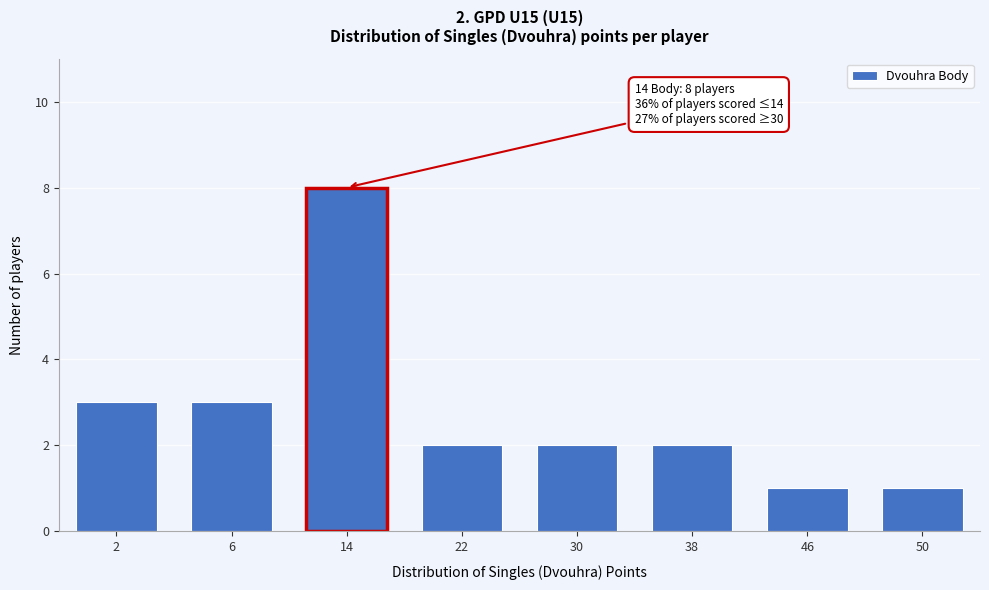

Reading right to left, list all the values displayed in this chart.

50=1	46=1	38=2	30=2	22=2	14=8	6=3	2=3